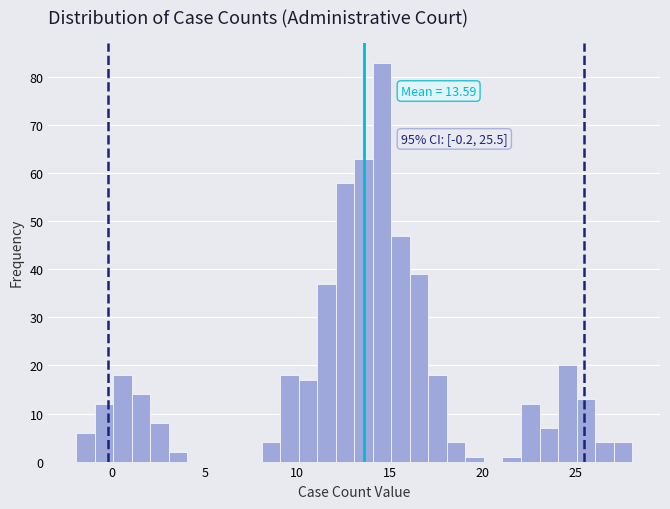

Read against the x-axis, roughly where is the centre of the tallest bar?

14.5